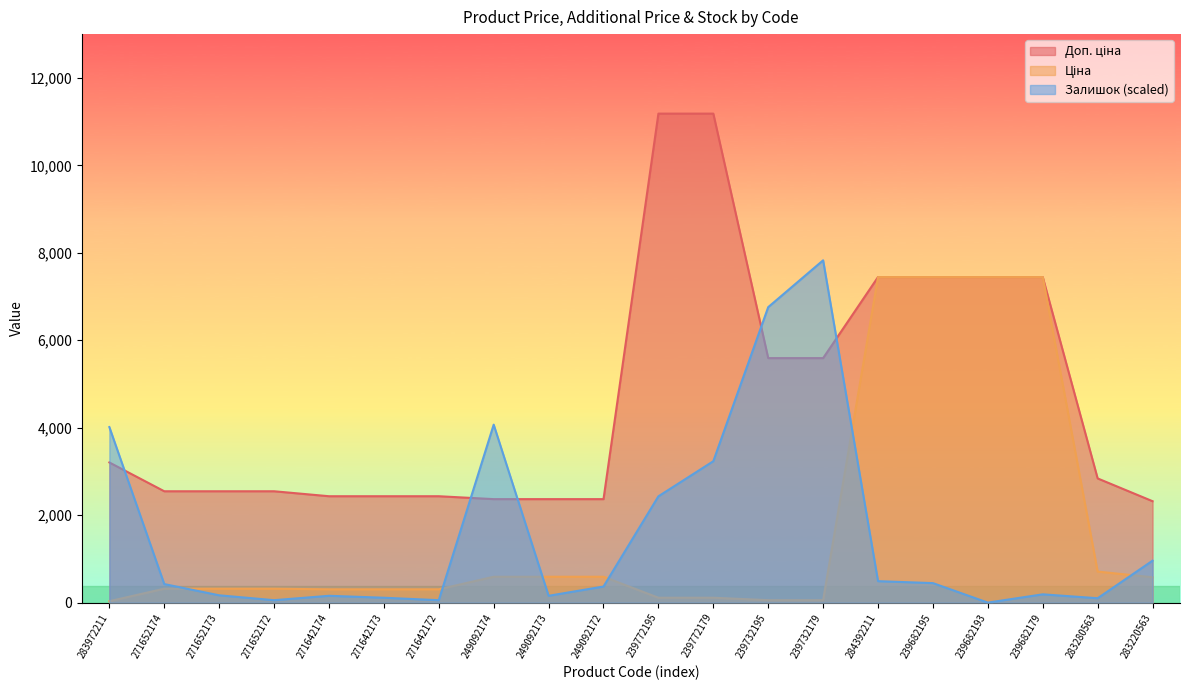

How many lines are shown in the chart?

3